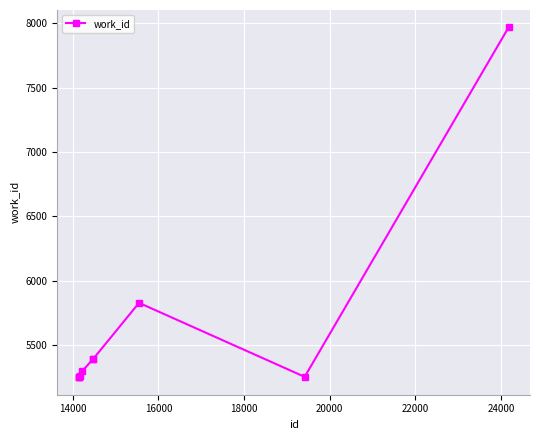

What is the difference between the maximum and second lowest values?

2718